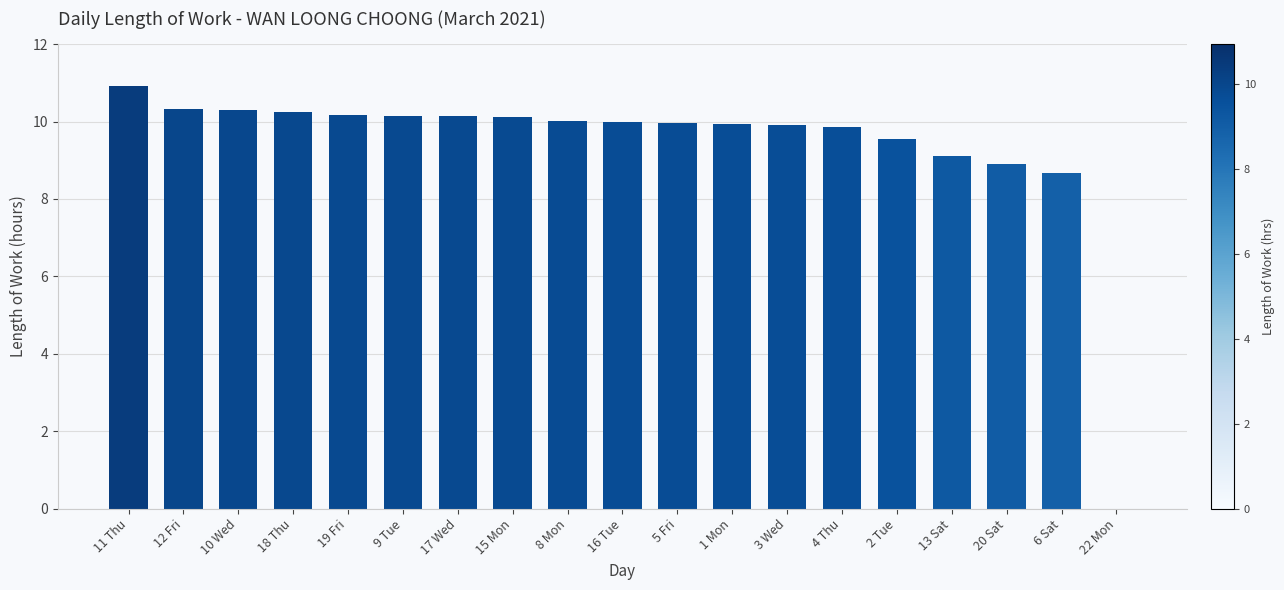

What is the ratio of the value at 18 Thu to the value at 17 Wed?

1.0